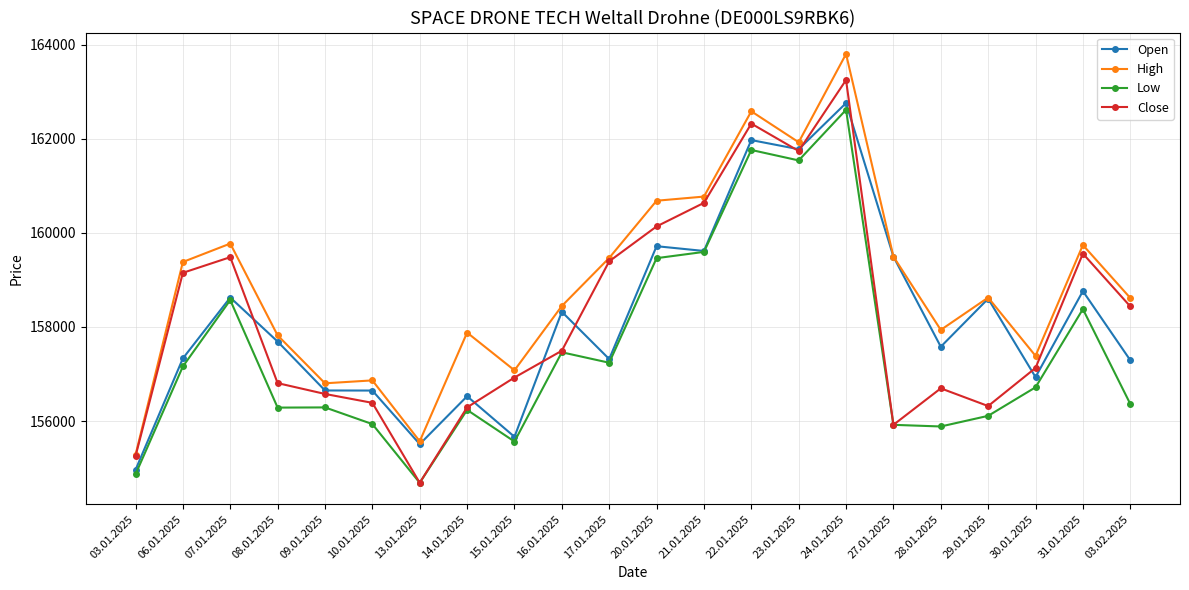

At which label does Low reach its peak?

24.01.2025